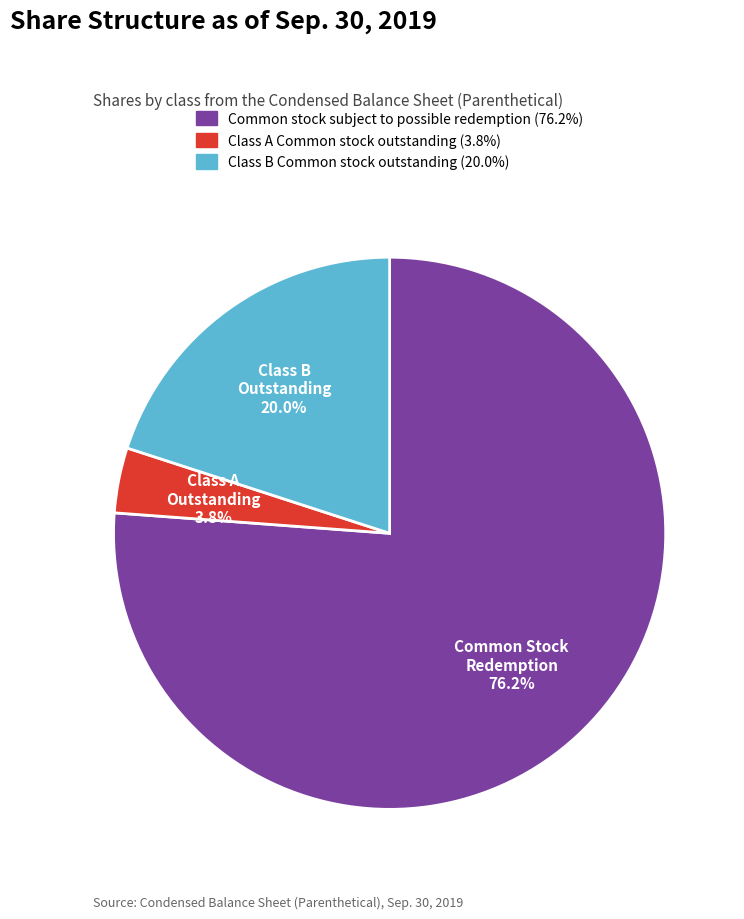

Is it true that Class B Common stock outstanding is 20% of the pie?

True